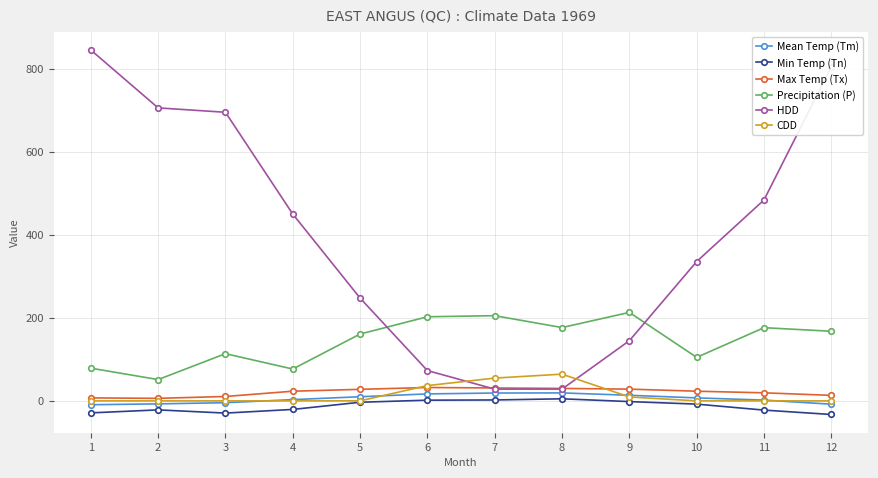

What is the average value of the HDD series?

403.5